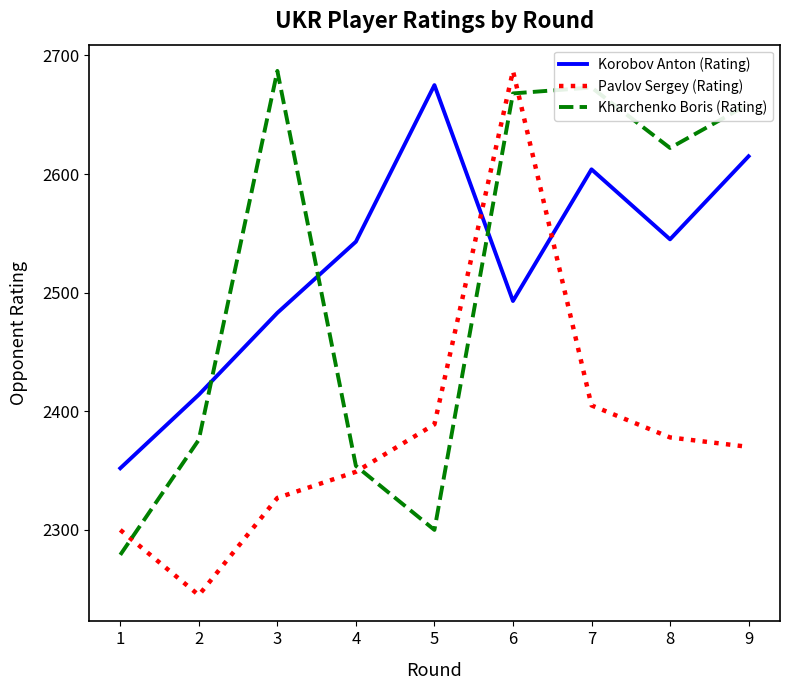

Where do Pavlov Sergey (Rating) and Kharchenko Boris (Rating) first cross each other?

1 and 2